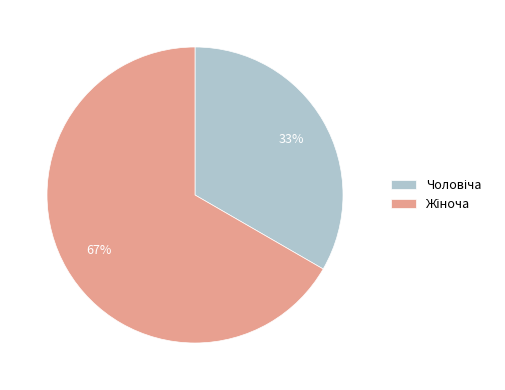

To the nearest percent, what is the average slice percentage?

50%